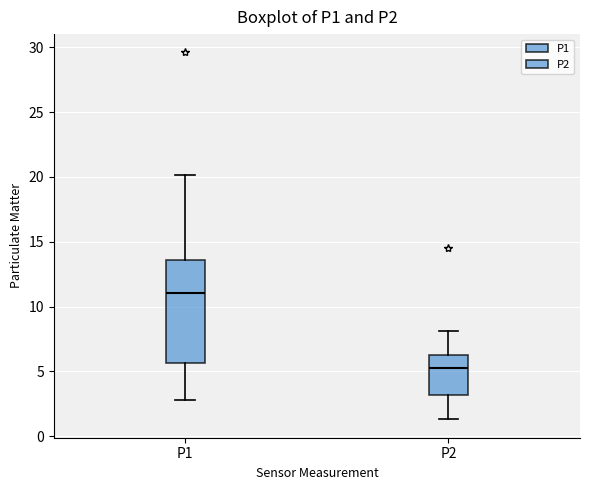

Reading left to right, read every box against the y-axis: the position of its median line, the range the box covers, and the ends of its whiskers. The values are not printed on the chart, so give them approximately, as read against the axis.

P1: median 11.0, box 5.5 to 13.5, whiskers 3.0 to 20.0
P2: median 5.0, box 3.0 to 6.0, whiskers 1.5 to 8.0